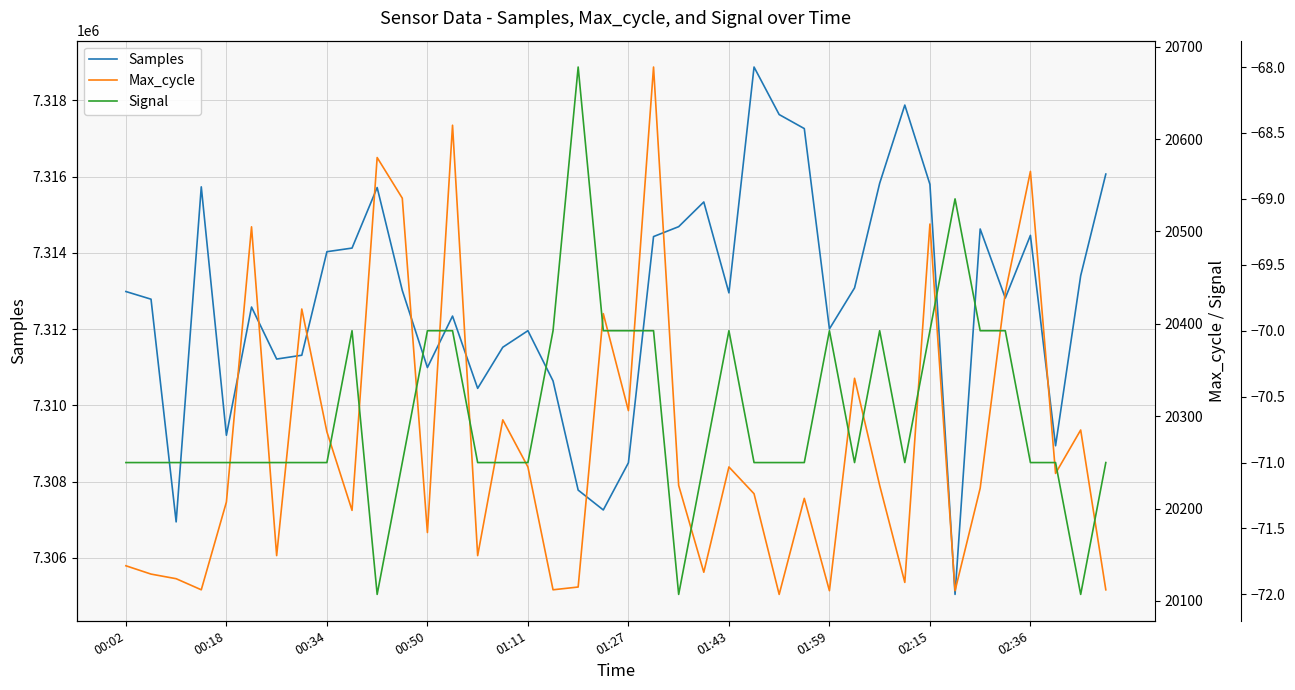

True or false: Samples and Max_cycle intersect in this chart.

False